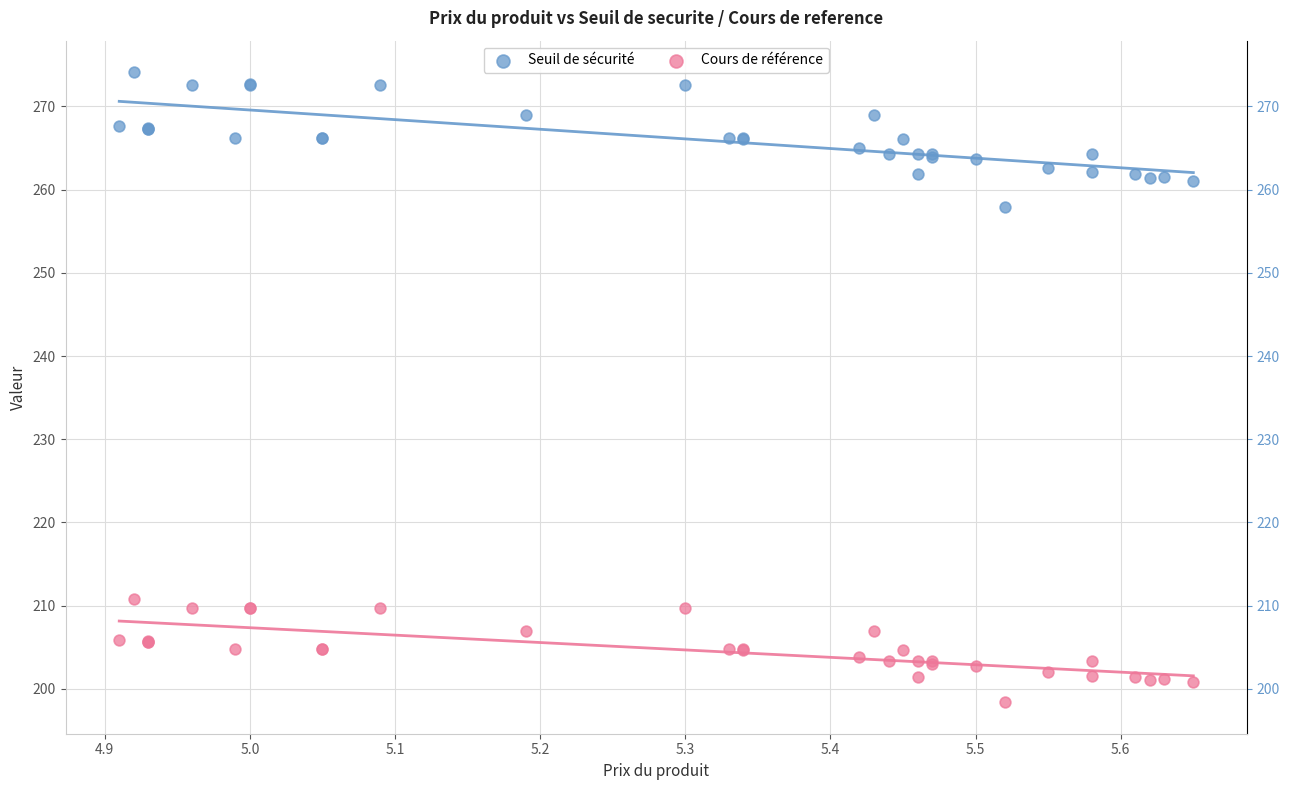

Across all series, what Y value is closest to 236?

257.9